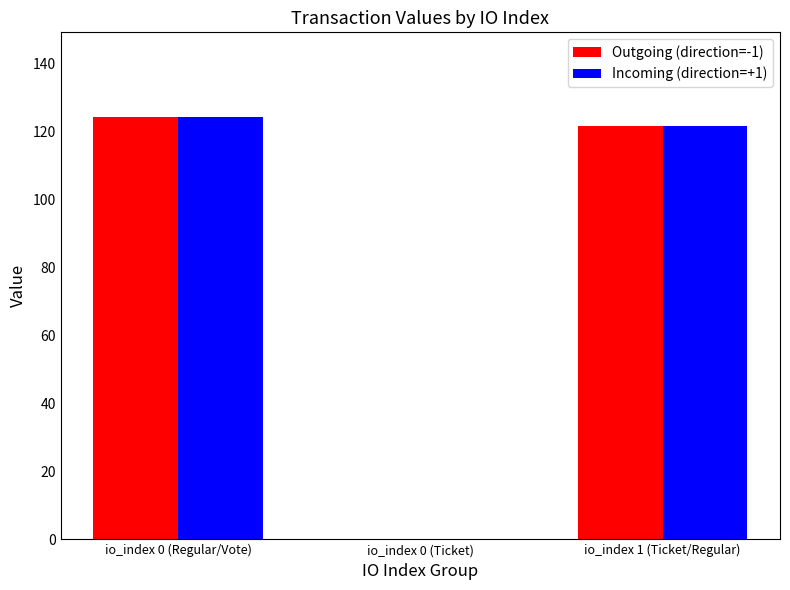

The Incoming (direction=+1) series shows 121.6 at io_index 1 (Ticket/Regular). True or false?

True